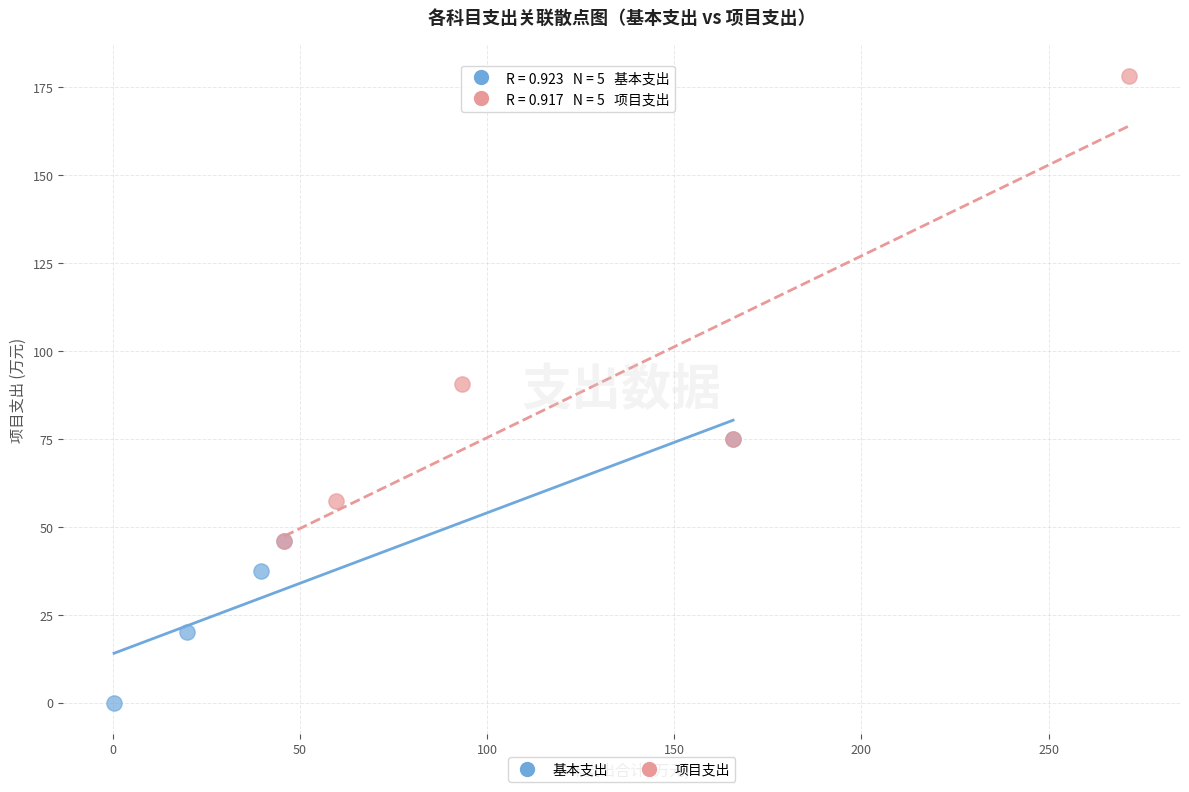

Which series contains the highest Y value?

项目支出